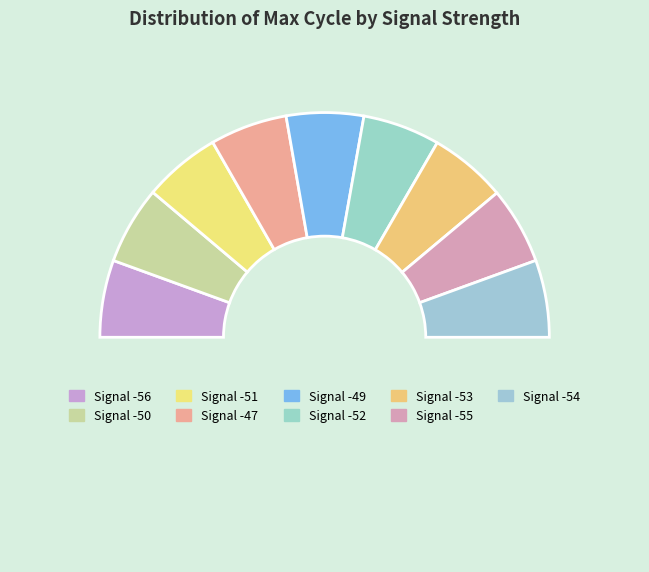

How many segments does this pie chart have?

10